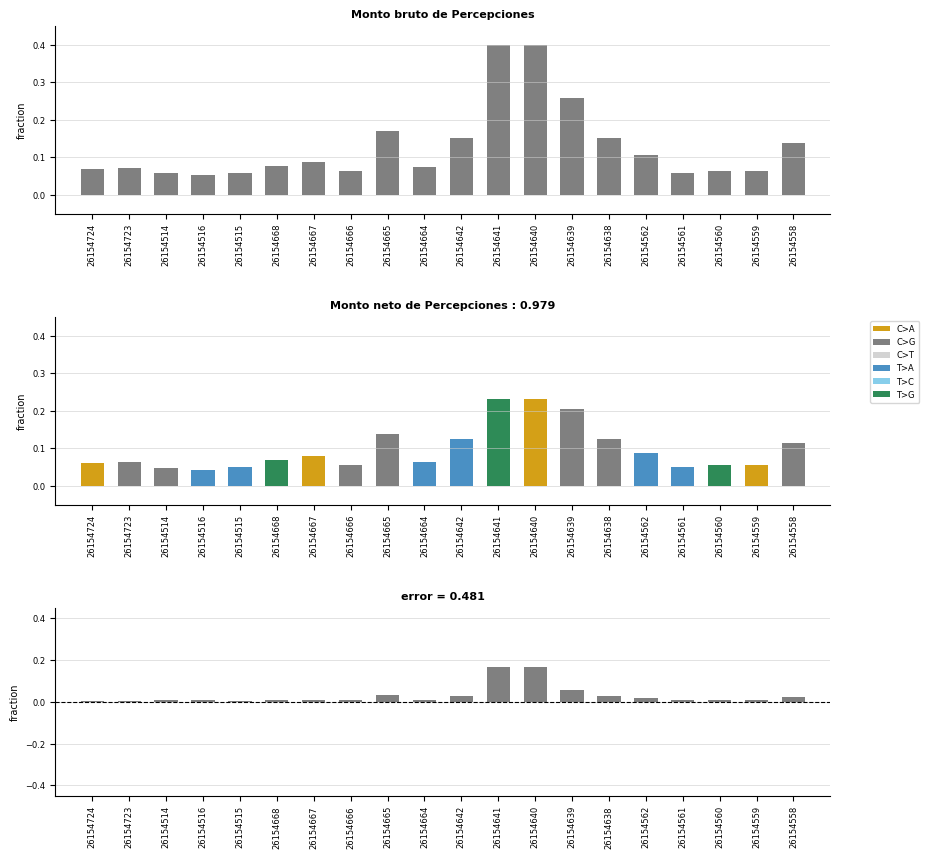

Reading left to right, what are all the values shown in this chart?

Monto bruto: 0.1	0.1	0.1	0.1	0.1	0.1	0.1	0.1	0.2	0.1	0.2	0.4	0.4	0.3	0.2	0.1	0.1	0.1	0.1	0.1
Monto neto: 0.1	0.1	0.0	0.0	0.1	0.1	0.1	0.1	0.1	0.1	0.1	0.2	0.2	0.2	0.1	0.1	0.0	0.1	0.1	0.1
error: 0.0	0.0	0.0	0.0	0.0	0.0	0.0	0.0	0.0	0.0	0.0	0.2	0.2	0.1	0.0	0.0	0.0	0.0	0.0	0.0